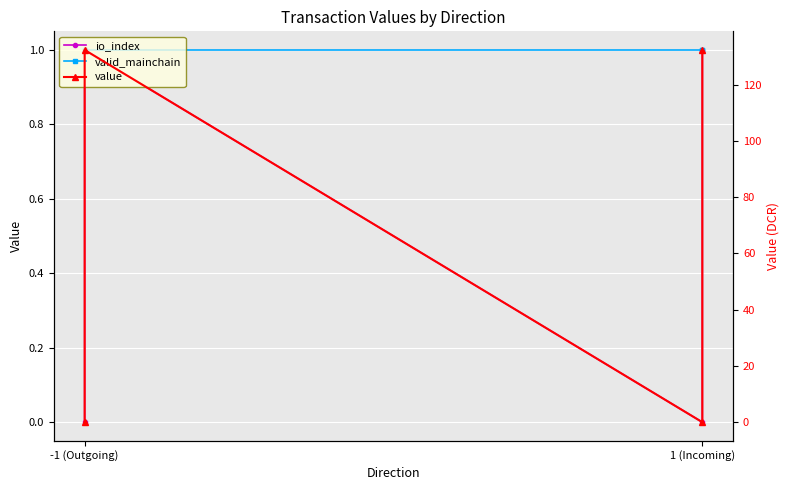

True or false: value and io_index cross at least once.

False